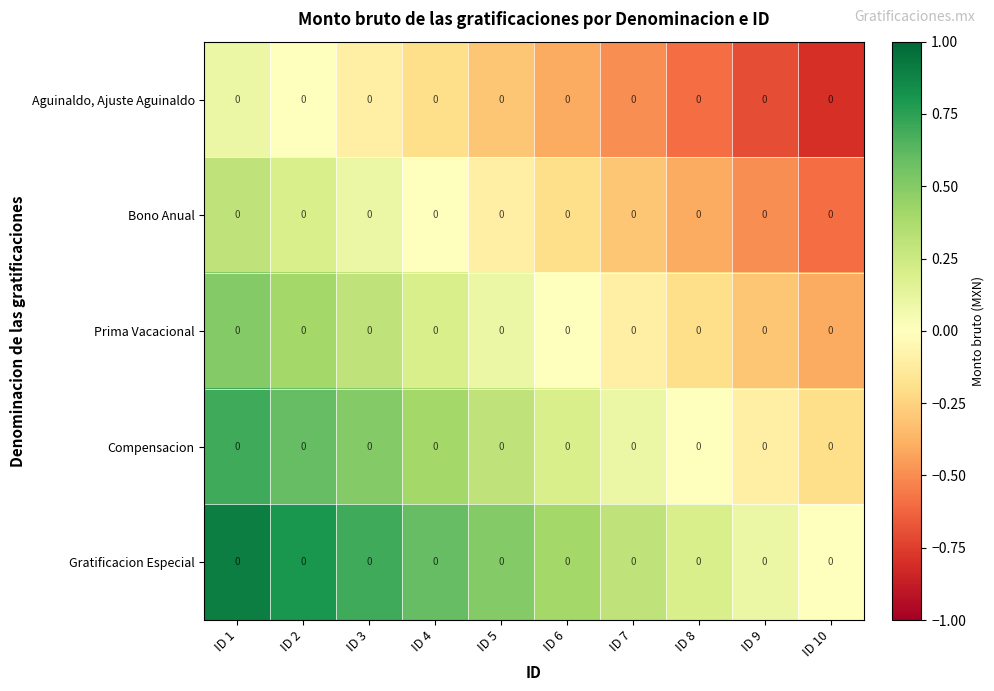

The value of Compensacion at ID 5 is 0.5. True or false?

False